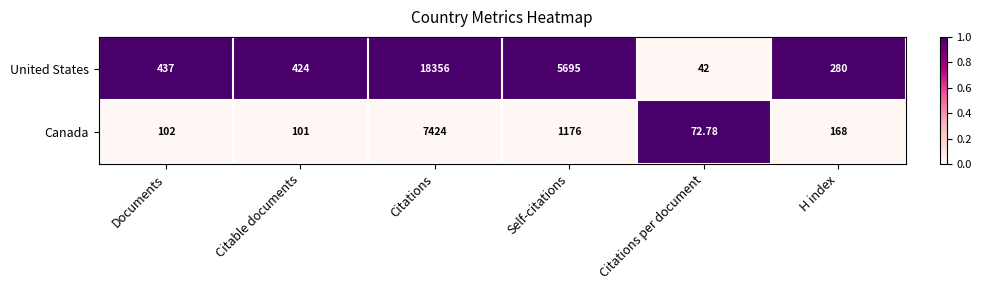

Where does the Canada series first go above 168?

Citations